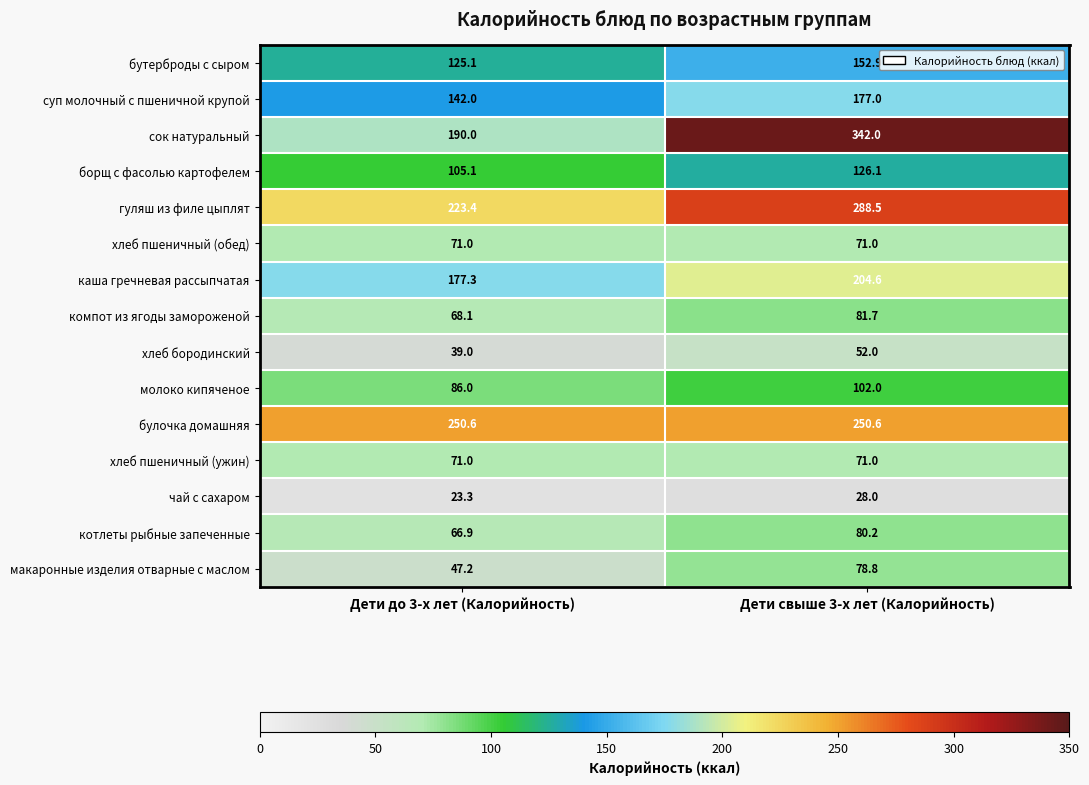

What is the greatest value displayed?

342.0